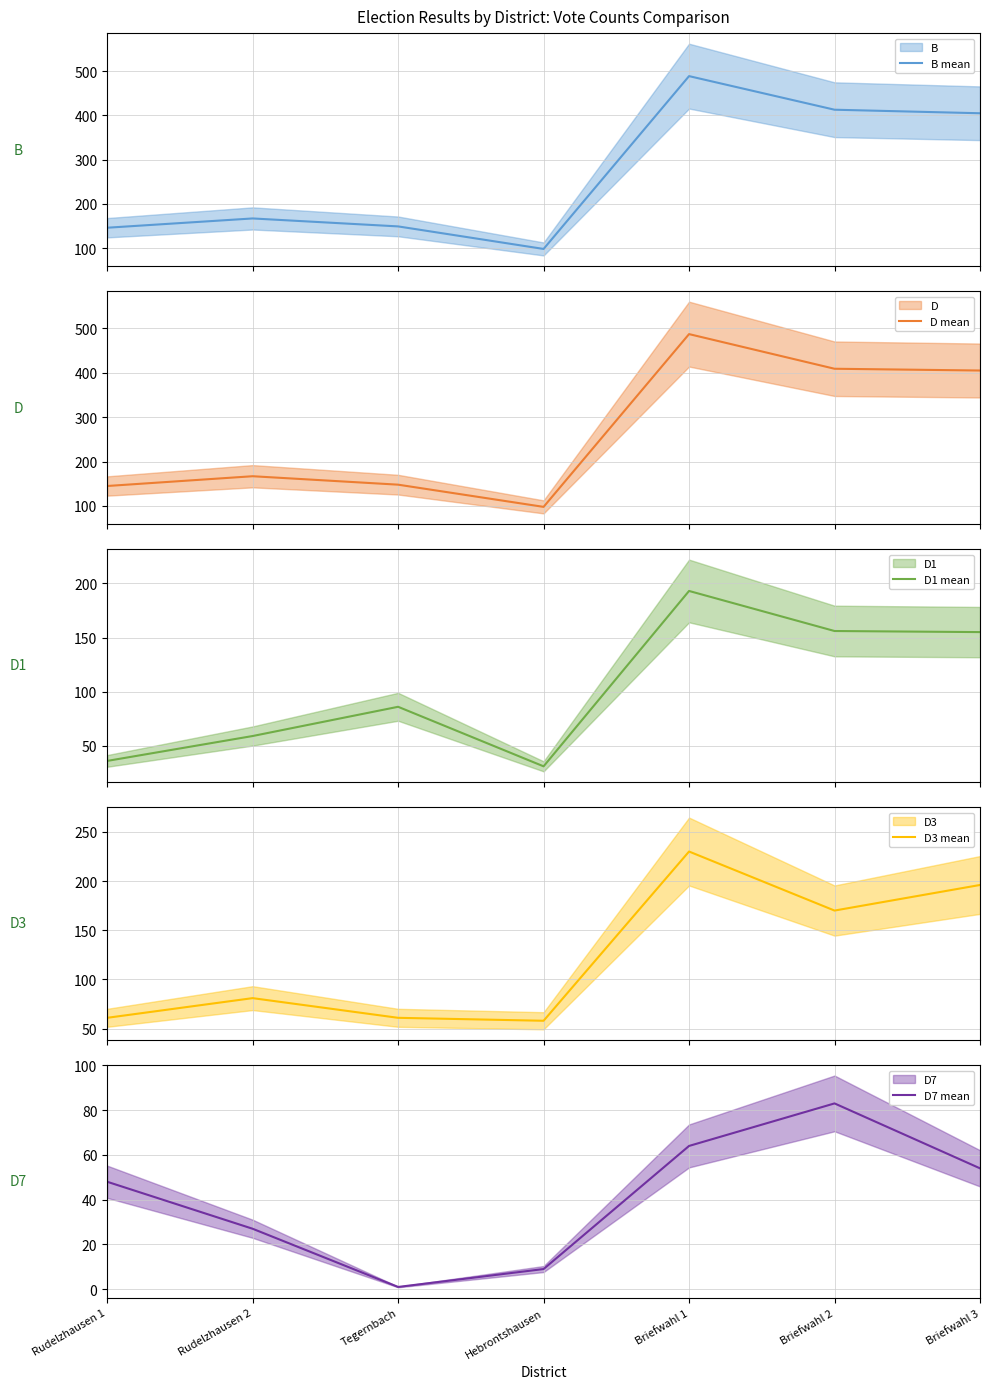

What is the maximum value shown in the chart?

489